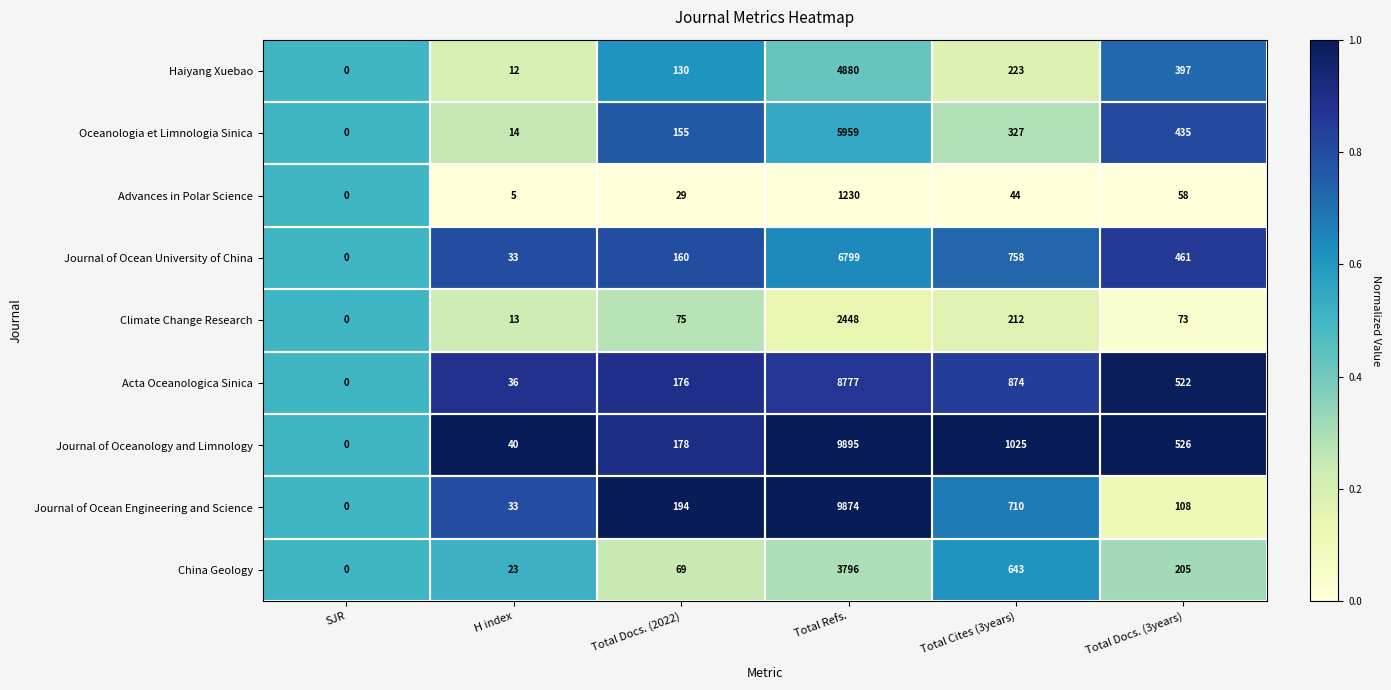

What is the sum of all Acta Oceanologica Sinica values?

10385